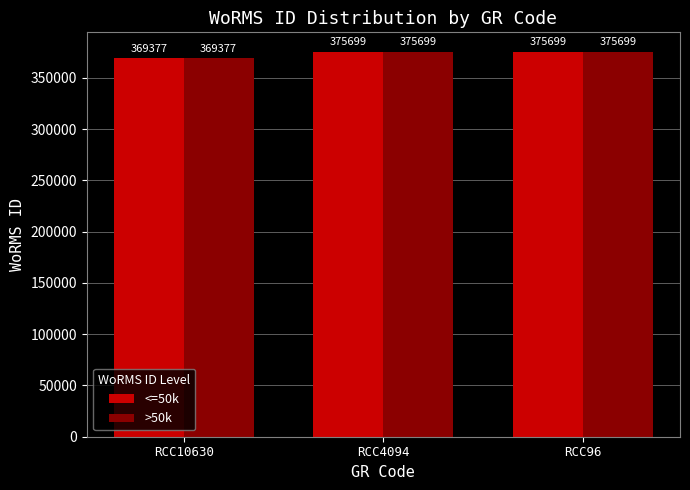

The >50k series shows 617663 at RCC10630. True or false?

False